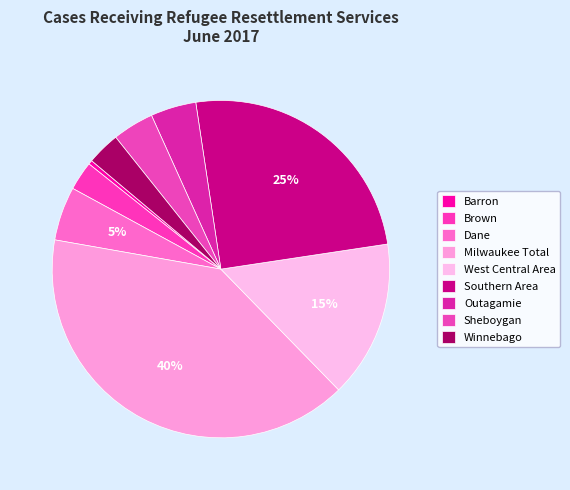

What is the largest slice in the pie chart?

Milwaukee Total